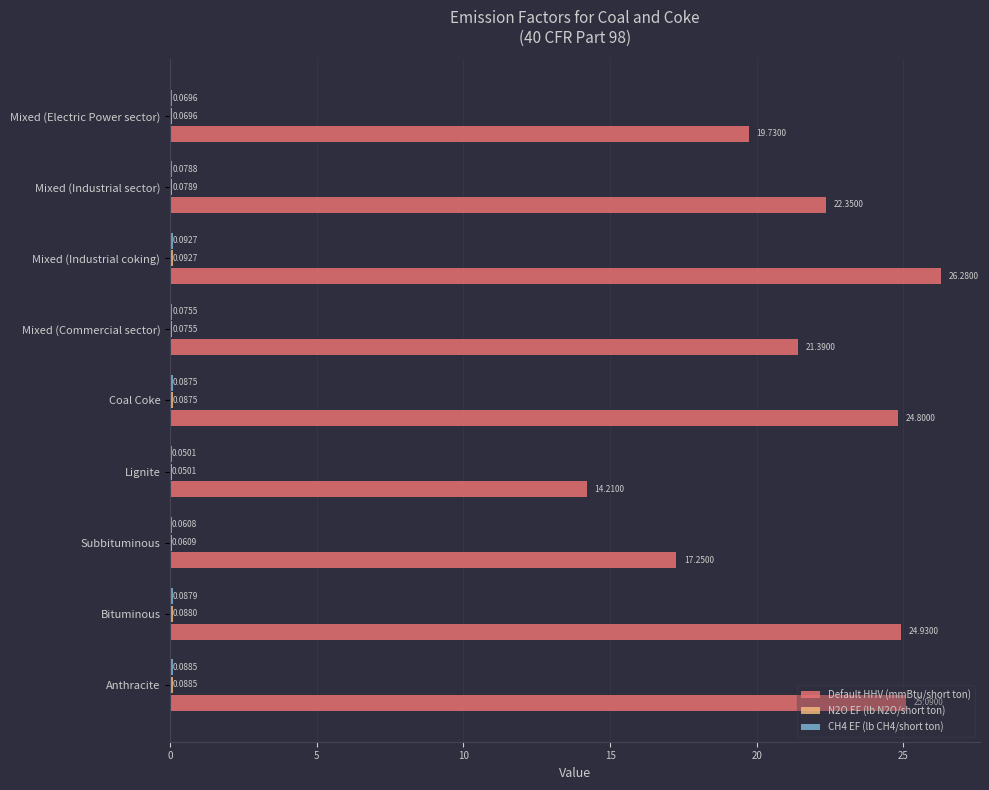

Which category has the highest value across all series?

Mixed (Industrial coking)